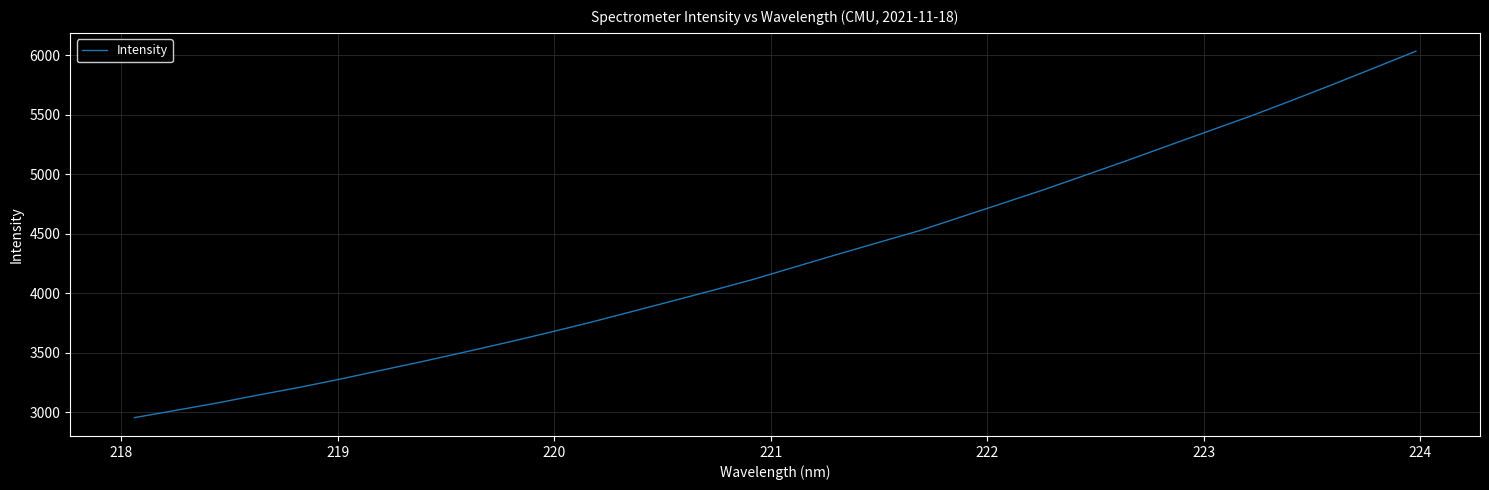

What is the greatest value displayed?

6034.6